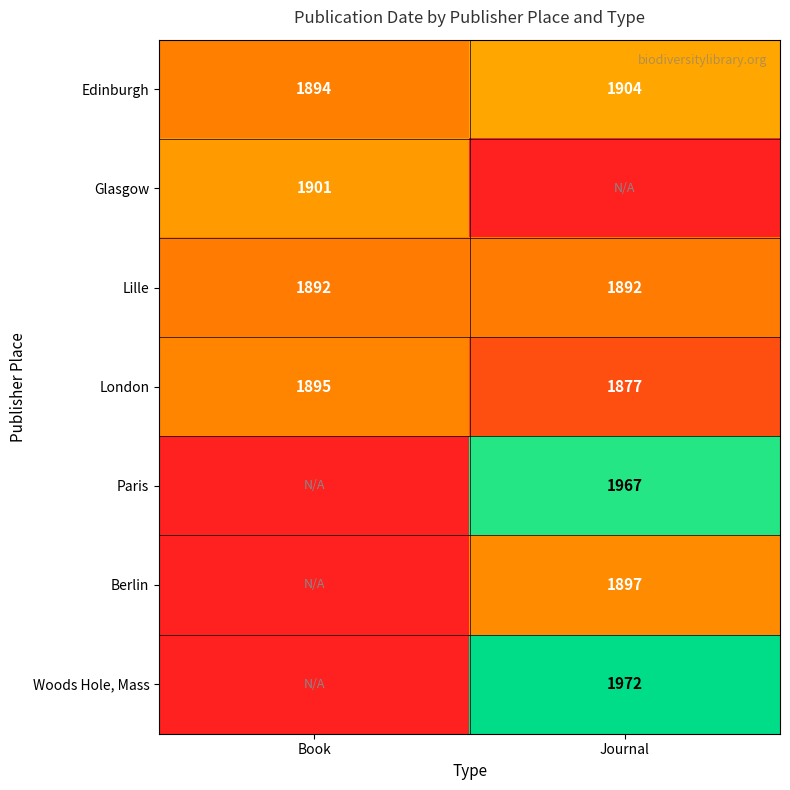

At how many categories does at least one series exceed 1862?

2